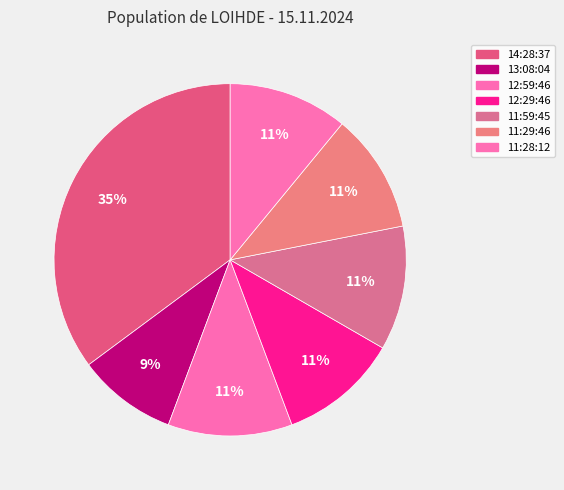

How many slices are in this pie chart?

7